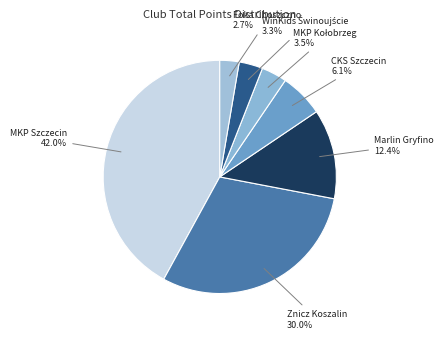

Which category has the smallest portion of the pie?

Foka Choszczno